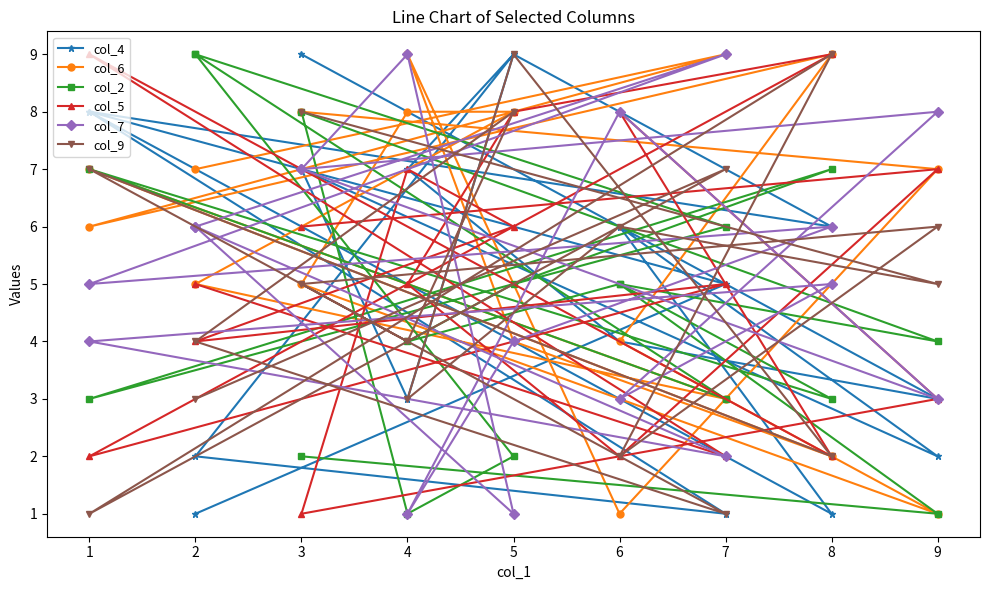

What are all the series names shown in the legend?

col_4, col_6, col_2, col_5, col_7, col_9